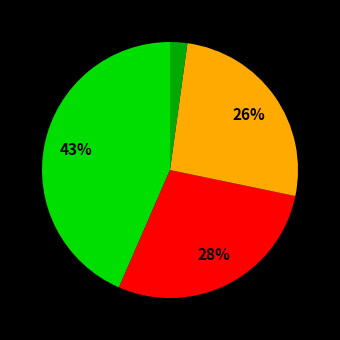

Does any single category account for the majority?

No